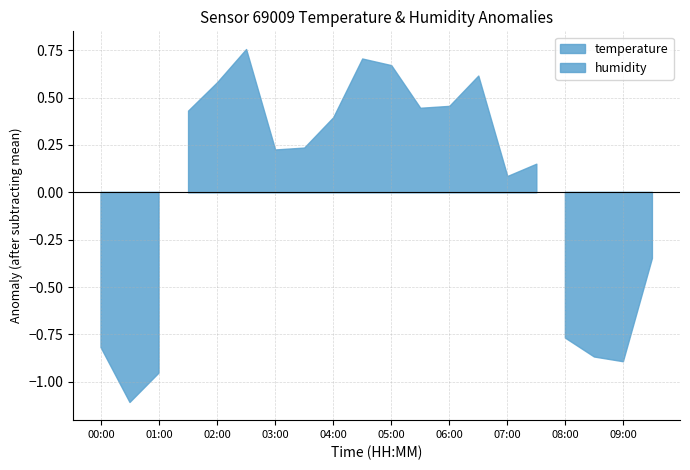

Which category has the highest value in the humidity series?

06:30